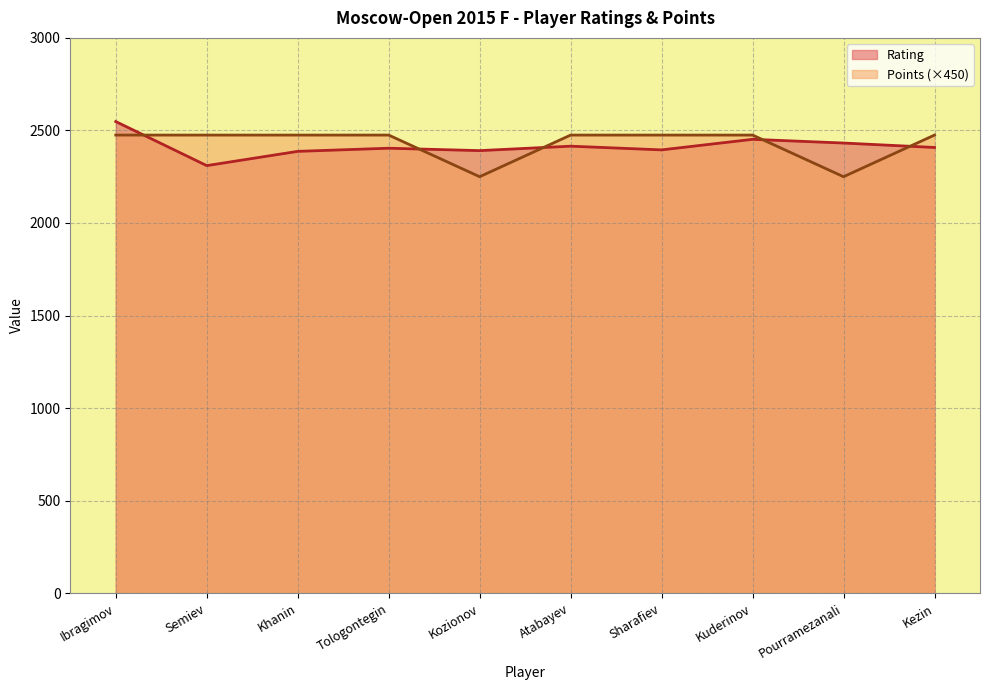

Which series has the largest range (max minus min)?

Rating